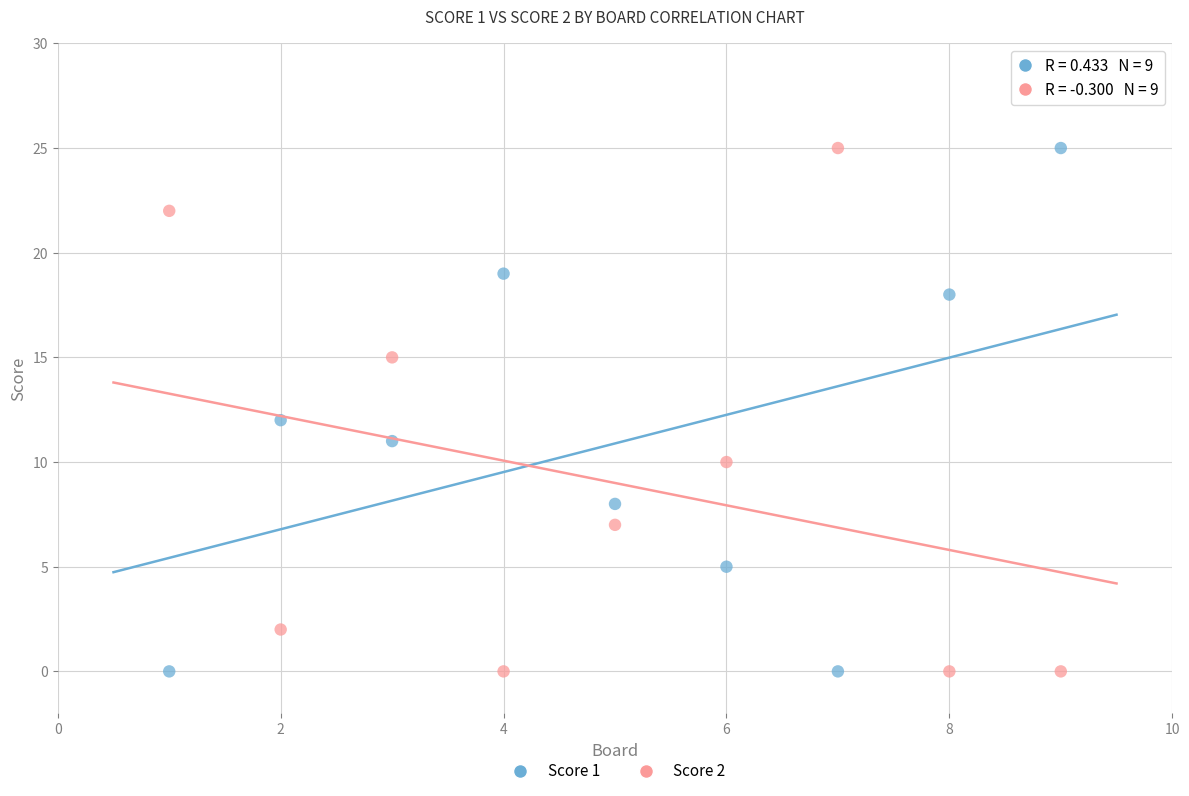

Across all data points, what is the range of X values (max minus min)?

8